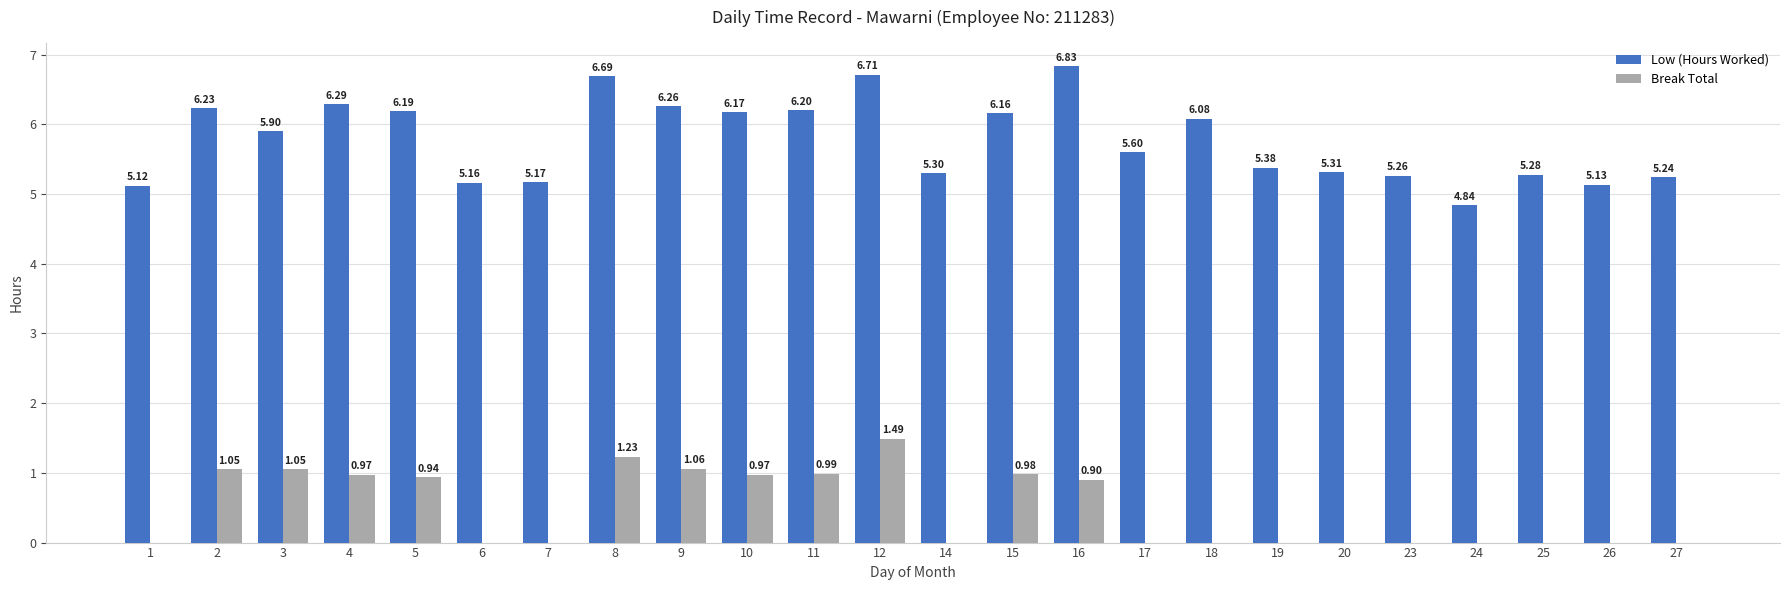

Does the chart contain stacked bars?

No